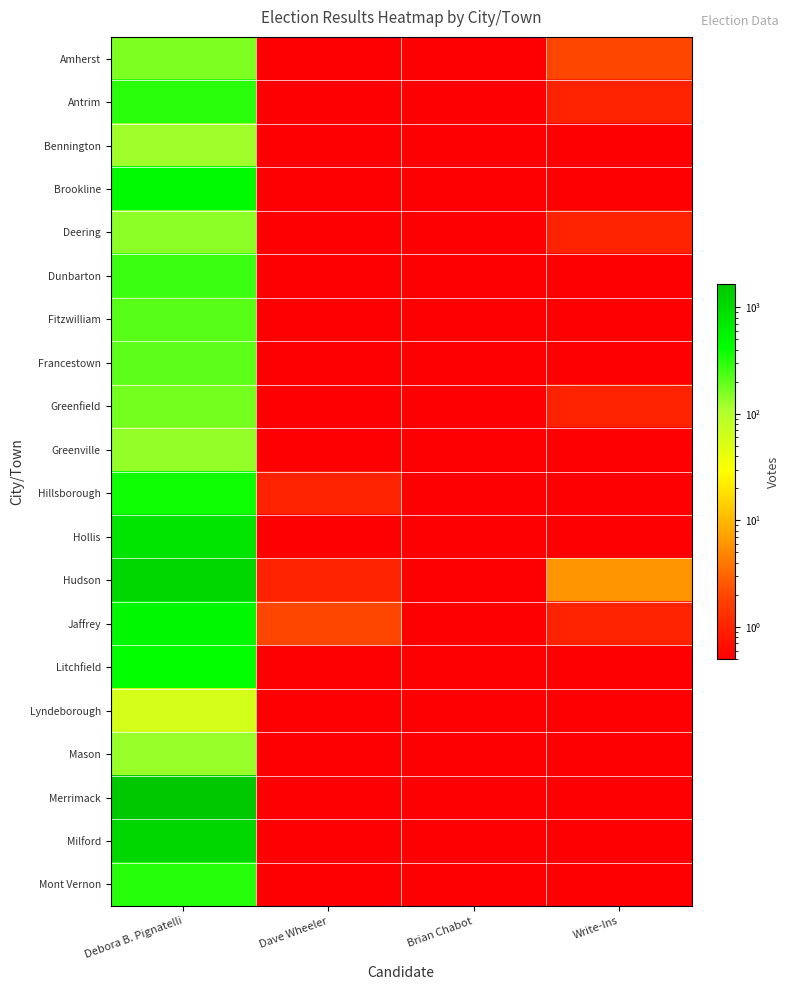

Reading left to right, extract all data points from this chart.

Amherst: Debora B. Pignatelli=162.0	Dave Wheeler=0.5	Brian Chabot=0.5	Write-Ins=2.0
Antrim: Debora B. Pignatelli=299.0	Dave Wheeler=0.5	Brian Chabot=0.5	Write-Ins=1.0
Bennington: Debora B. Pignatelli=122.0	Dave Wheeler=0.5	Brian Chabot=0.5	Write-Ins=0.5
Brookline: Debora B. Pignatelli=451.0	Dave Wheeler=0.5	Brian Chabot=0.5	Write-Ins=0.5
Deering: Debora B. Pignatelli=144.0	Dave Wheeler=0.5	Brian Chabot=0.5	Write-Ins=1.0
Dunbarton: Debora B. Pignatelli=267.0	Dave Wheeler=0.5	Brian Chabot=0.5	Write-Ins=0.5
Fitzwilliam: Debora B. Pignatelli=213.0	Dave Wheeler=0.5	Brian Chabot=0.5	Write-Ins=0.5
Francestown: Debora B. Pignatelli=207.0	Dave Wheeler=0.5	Brian Chabot=0.5	Write-Ins=0.5
Greenfield: Debora B. Pignatelli=174.0	Dave Wheeler=0.5	Brian Chabot=0.5	Write-Ins=1.0
Greenville: Debora B. Pignatelli=135.0	Dave Wheeler=0.5	Brian Chabot=0.5	Write-Ins=0.5
Hillsborough: Debora B. Pignatelli=383.0	Dave Wheeler=1.0	Brian Chabot=0.5	Write-Ins=0.5
Hollis: Debora B. Pignatelli=783.0	Dave Wheeler=0.5	Brian Chabot=0.5	Write-Ins=0.5
Hudson: Debora B. Pignatelli=1153.0	Dave Wheeler=1.0	Brian Chabot=0.5	Write-Ins=6.0
Jaffrey: Debora B. Pignatelli=483.0	Dave Wheeler=2.0	Brian Chabot=0.5	Write-Ins=1.0
Litchfield: Debora B. Pignatelli=415.0	Dave Wheeler=0.5	Brian Chabot=0.5	Write-Ins=0.5
Lyndeborough: Debora B. Pignatelli=58.0	Dave Wheeler=0.5	Brian Chabot=0.5	Write-Ins=0.5
Mason: Debora B. Pignatelli=129.0	Dave Wheeler=0.5	Brian Chabot=0.5	Write-Ins=0.5
Merrimack: Debora B. Pignatelli=1650.0	Dave Wheeler=0.5	Brian Chabot=0.5	Write-Ins=0.5
Milford: Debora B. Pignatelli=1140.0	Dave Wheeler=0.5	Brian Chabot=0.5	Write-Ins=0.5
Mont Vernon: Debora B. Pignatelli=309.0	Dave Wheeler=0.5	Brian Chabot=0.5	Write-Ins=0.5